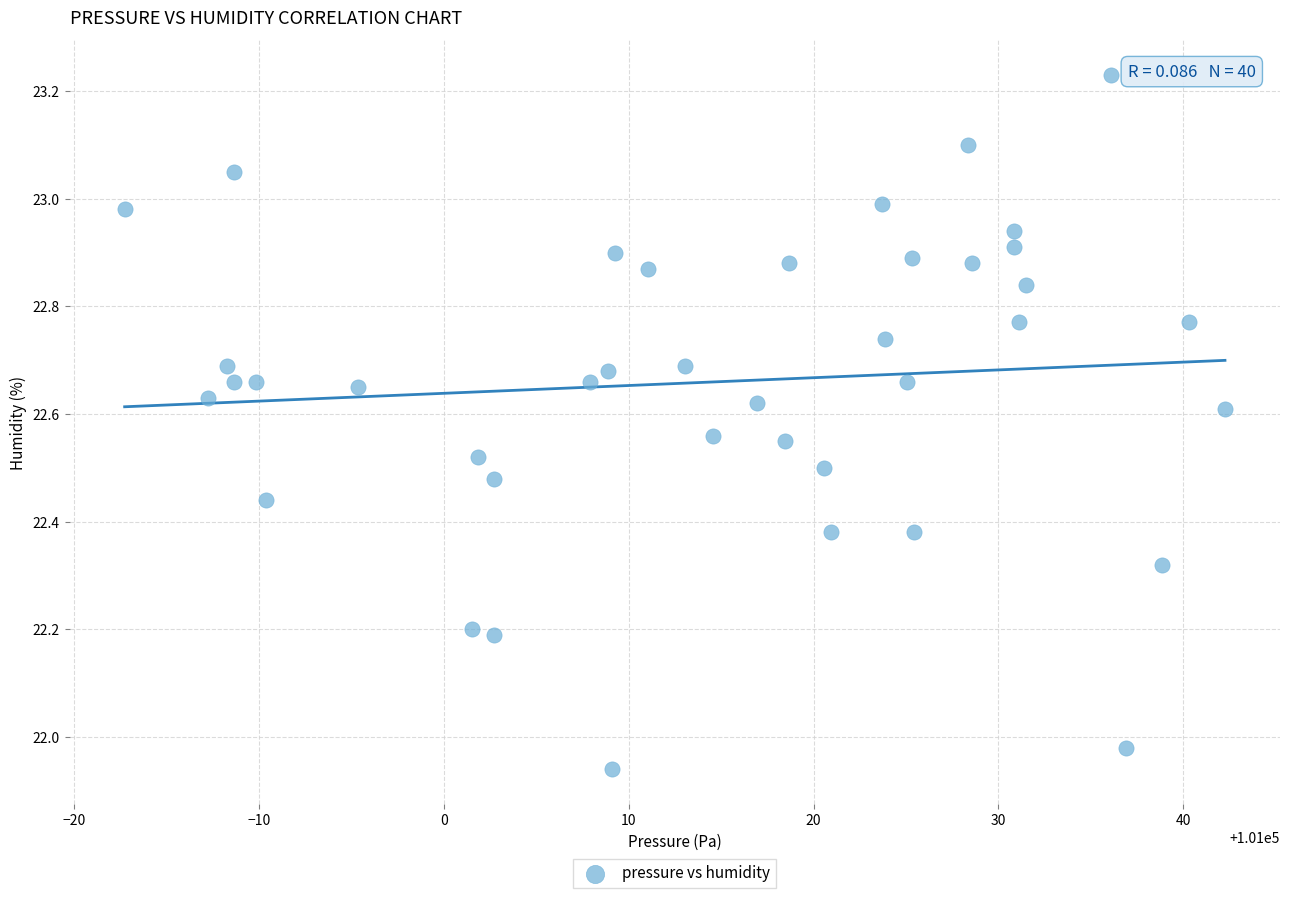

What is the range of Y values (max minus min)?

1.3